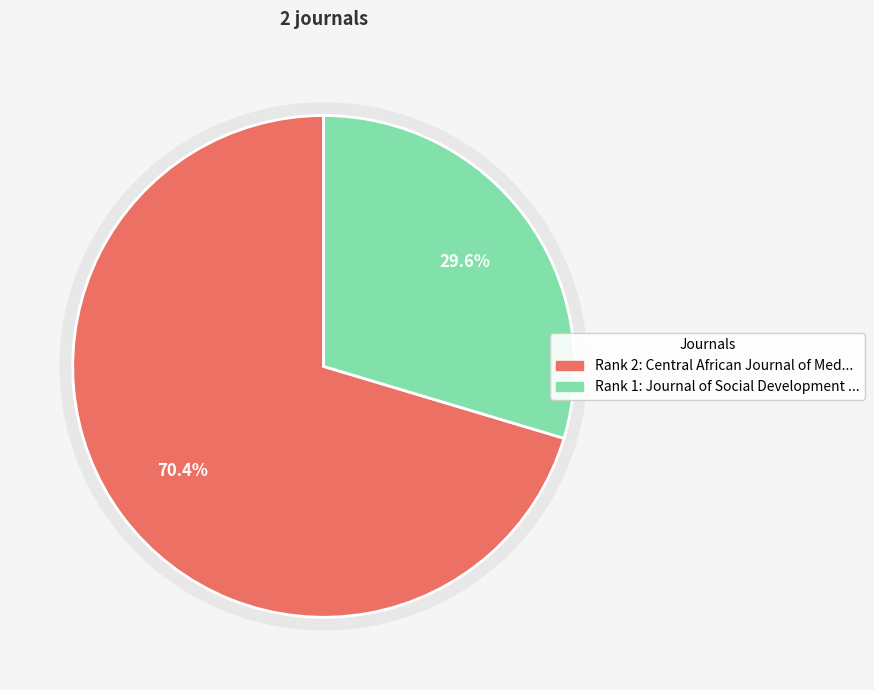

To the nearest percent, what portion does 1 represent?

30%